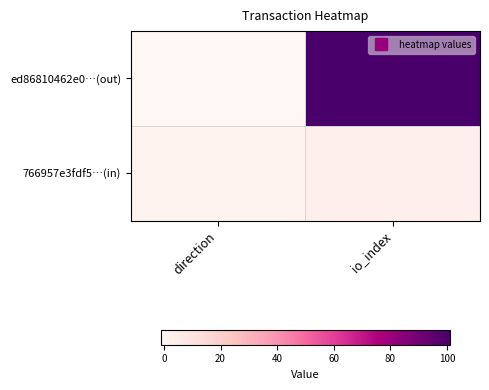

How many series are shown in this chart?

2